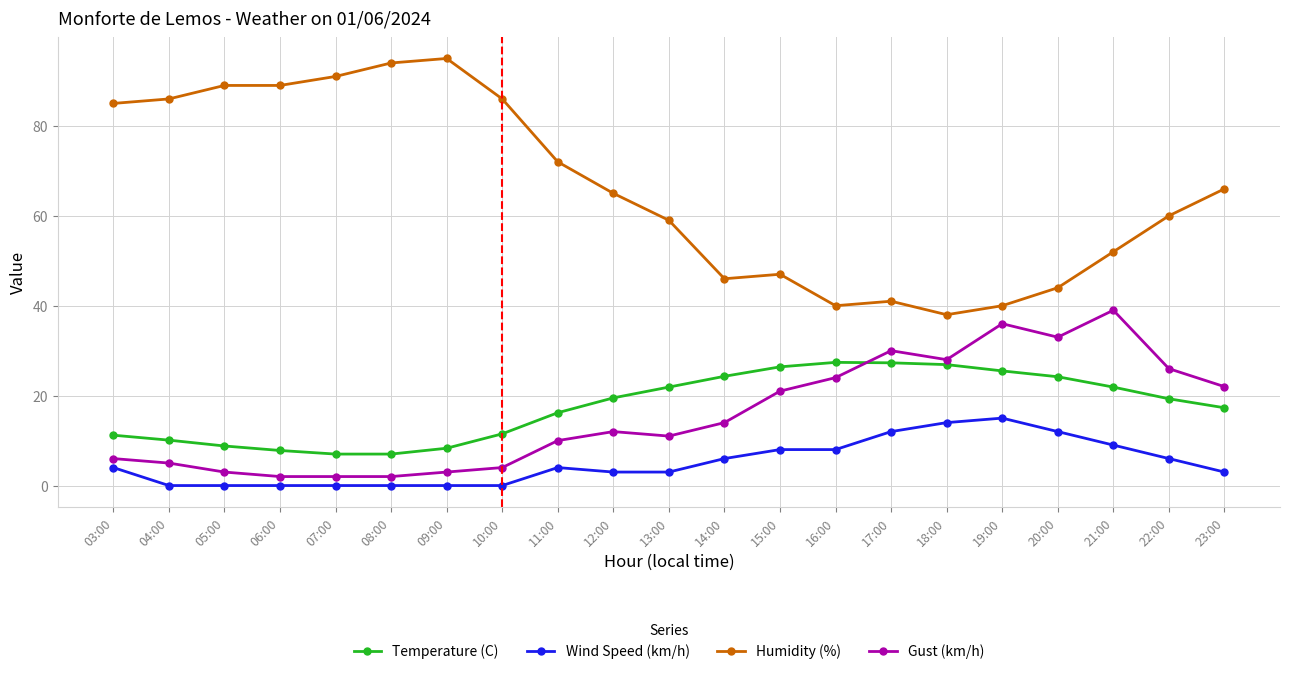

True or false: Gust (km/h) has a value of 7.9 at 21:00.

False